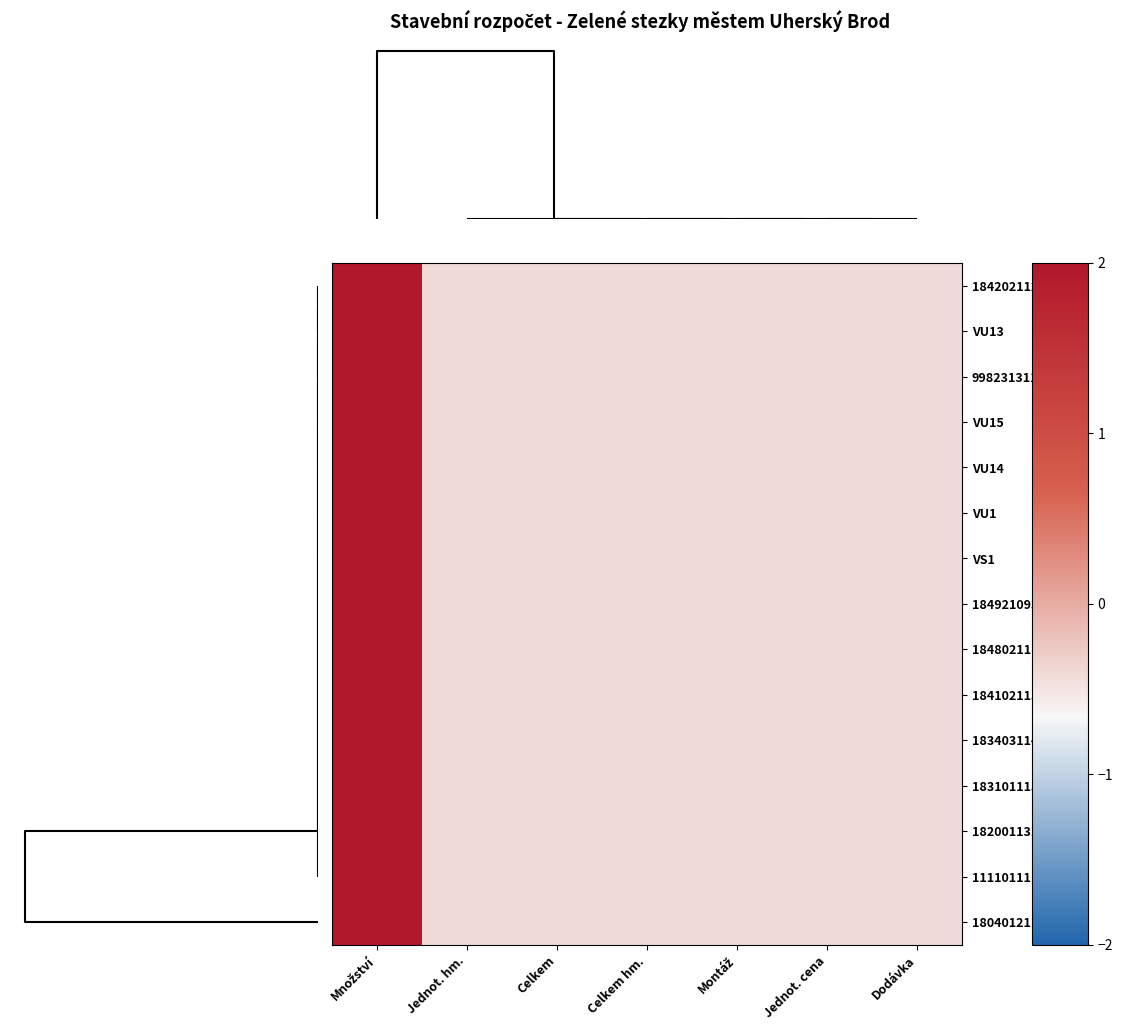

Reading left to right, transcribe all the data shown in this chart.

184202112R00: Množství=2.0	Jednot. hm.=-0.4	Celkem=-0.4	Celkem hm.=-0.4	Montáž=-0.4	Jednot. cena=-0.4	Dodávka=-0.4
VU13: Množství=2.0	Jednot. hm.=-0.4	Celkem=-0.4	Celkem hm.=-0.4	Montáž=-0.4	Jednot. cena=-0.4	Dodávka=-0.4
998231311R00: Množství=2.0	Jednot. hm.=-0.4	Celkem=-0.4	Celkem hm.=-0.4	Montáž=-0.4	Jednot. cena=-0.4	Dodávka=-0.4
VU15: Množství=2.0	Jednot. hm.=-0.4	Celkem=-0.4	Celkem hm.=-0.4	Montáž=-0.4	Jednot. cena=-0.4	Dodávka=-0.4
VU14: Množství=2.0	Jednot. hm.=-0.4	Celkem=-0.4	Celkem hm.=-0.4	Montáž=-0.4	Jednot. cena=-0.4	Dodávka=-0.4
VU1: Množství=2.0	Jednot. hm.=-0.4	Celkem=-0.4	Celkem hm.=-0.4	Montáž=-0.4	Jednot. cena=-0.4	Dodávka=-0.4
VS1: Množství=2.0	Jednot. hm.=-0.4	Celkem=-0.4	Celkem hm.=-0.4	Montáž=-0.4	Jednot. cena=-0.4	Dodávka=-0.4
184921093R00: Množství=2.0	Jednot. hm.=-0.4	Celkem=-0.4	Celkem hm.=-0.4	Montáž=-0.4	Jednot. cena=-0.4	Dodávka=-0.4
184802111R00: Množství=2.0	Jednot. hm.=-0.4	Celkem=-0.4	Celkem hm.=-0.4	Montáž=-0.4	Jednot. cena=-0.4	Dodávka=-0.4
184102115R00: Množství=2.0	Jednot. hm.=-0.4	Celkem=-0.4	Celkem hm.=-0.4	Montáž=-0.4	Jednot. cena=-0.4	Dodávka=-0.4
183403114R00: Množství=2.0	Jednot. hm.=-0.4	Celkem=-0.4	Celkem hm.=-0.4	Montáž=-0.4	Jednot. cena=-0.4	Dodávka=-0.4
183101115R00: Množství=2.0	Jednot. hm.=-0.4	Celkem=-0.4	Celkem hm.=-0.4	Montáž=-0.4	Jednot. cena=-0.4	Dodávka=-0.4
182001131R00: Množství=2.0	Jednot. hm.=-0.4	Celkem=-0.4	Celkem hm.=-0.4	Montáž=-0.4	Jednot. cena=-0.4	Dodávka=-0.4
111101111R00: Množství=2.0	Jednot. hm.=-0.4	Celkem=-0.4	Celkem hm.=-0.4	Montáž=-0.4	Jednot. cena=-0.4	Dodávka=-0.4
180401211R00: Množství=2.0	Jednot. hm.=-0.4	Celkem=-0.4	Celkem hm.=-0.4	Montáž=-0.4	Jednot. cena=-0.4	Dodávka=-0.4